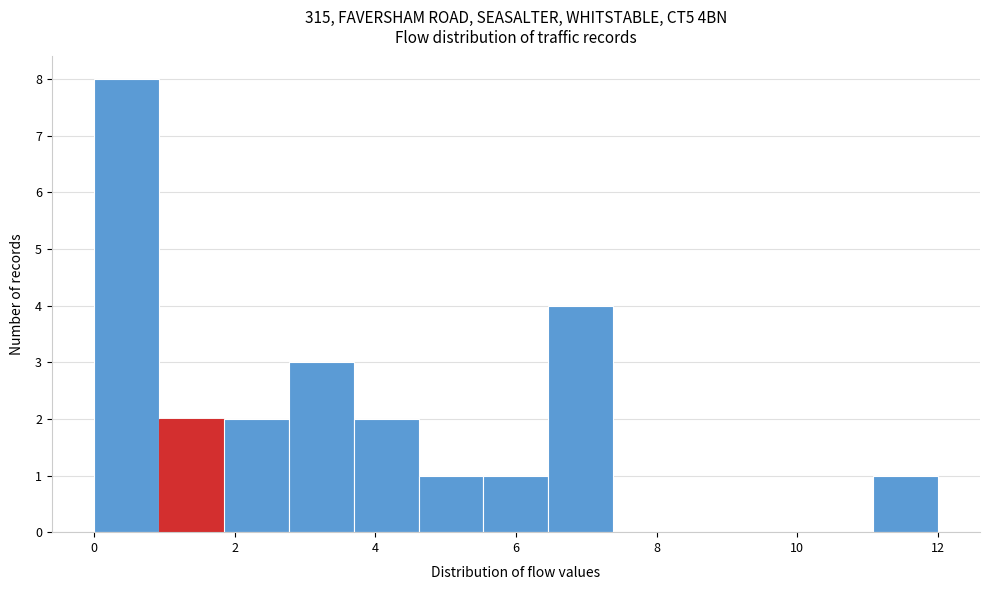

Over which range of the x-axis is the bar tallest?

0.0 to 1.0